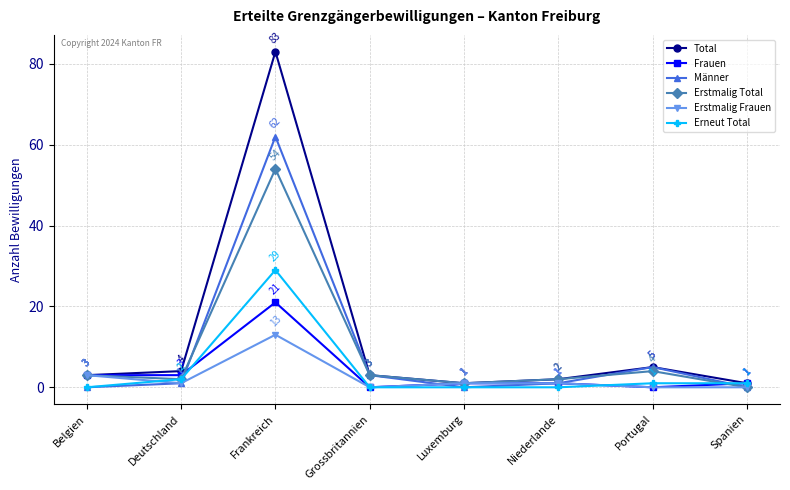

Is the value of Erstmalig Total at Portugal greater than the value of Erstmalig Frauen at Frankreich?

No